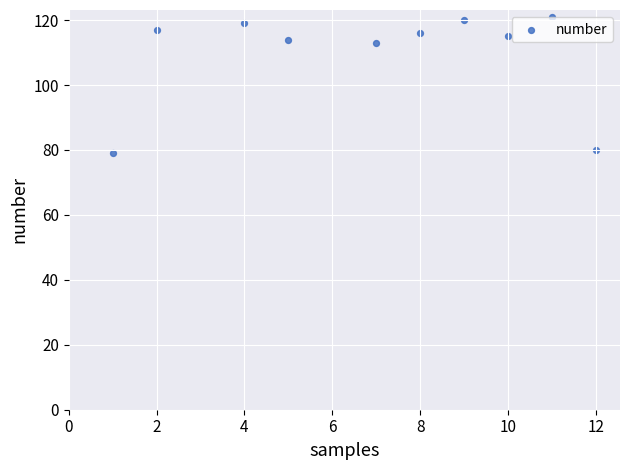

What is the average X value?

7